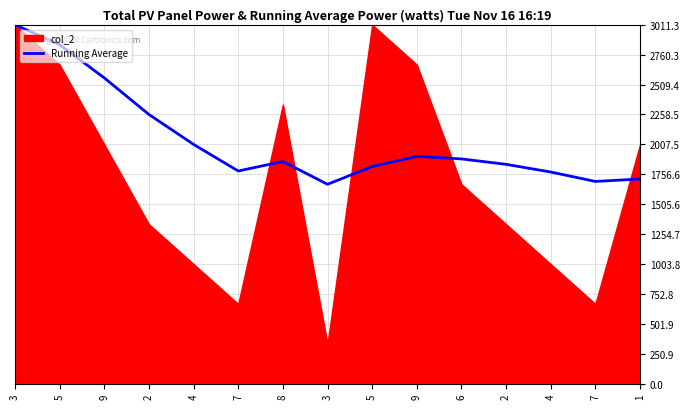

Reading left to right, what are all the values shown in this chart?

3011.3	2844.0	2565.2	2258.5	2007.5	1784.5	1864.1	1672.9	1821.7	1907.2	1885.9	1840.2	1775.9	1696.8	1717.6